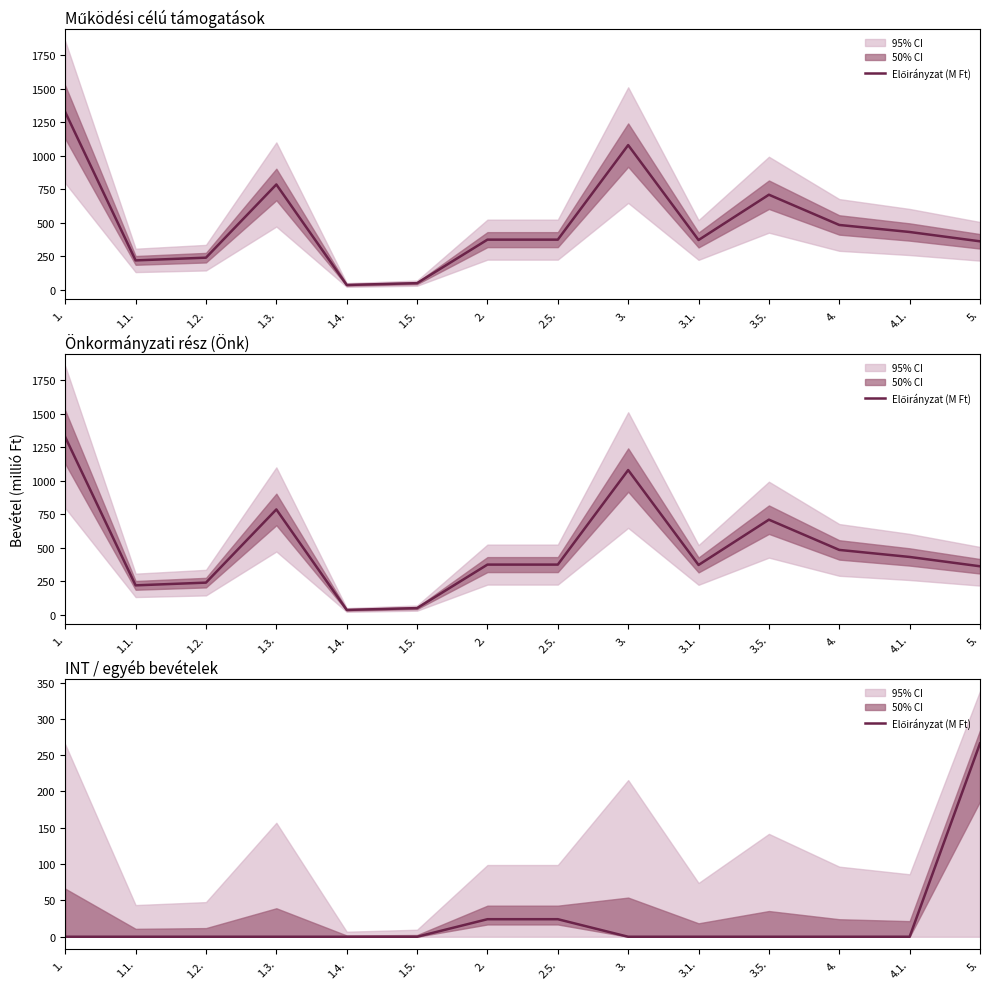

What position from the left is 4.?

12